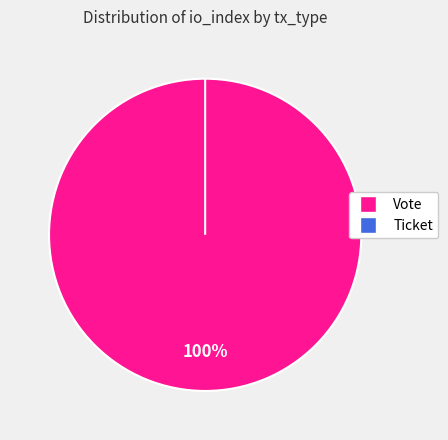

Combined, what portion of the pie is Ticket and Vote?

100.0%